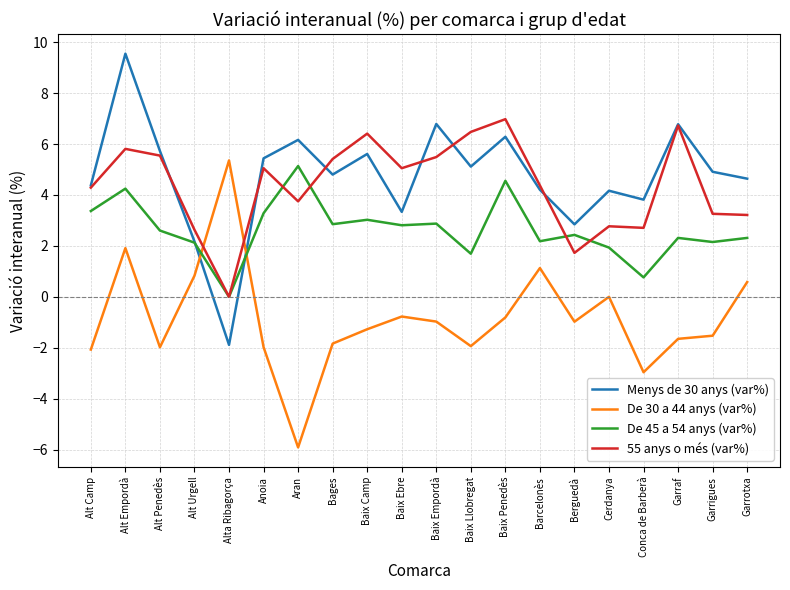

The value of De 45 a 54 anys (var%) at Baix Ebre is 2.8. True or false?

True